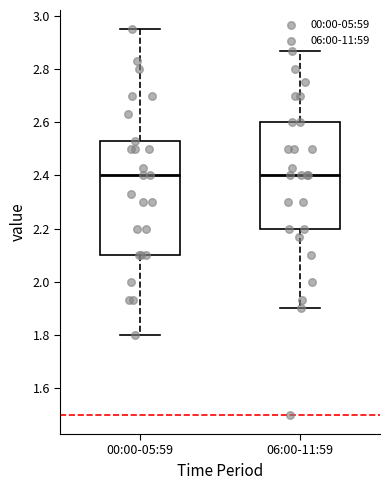

Comparing the boxes themselves (not the whiskers), which one is the tallest?

00:00-05:59